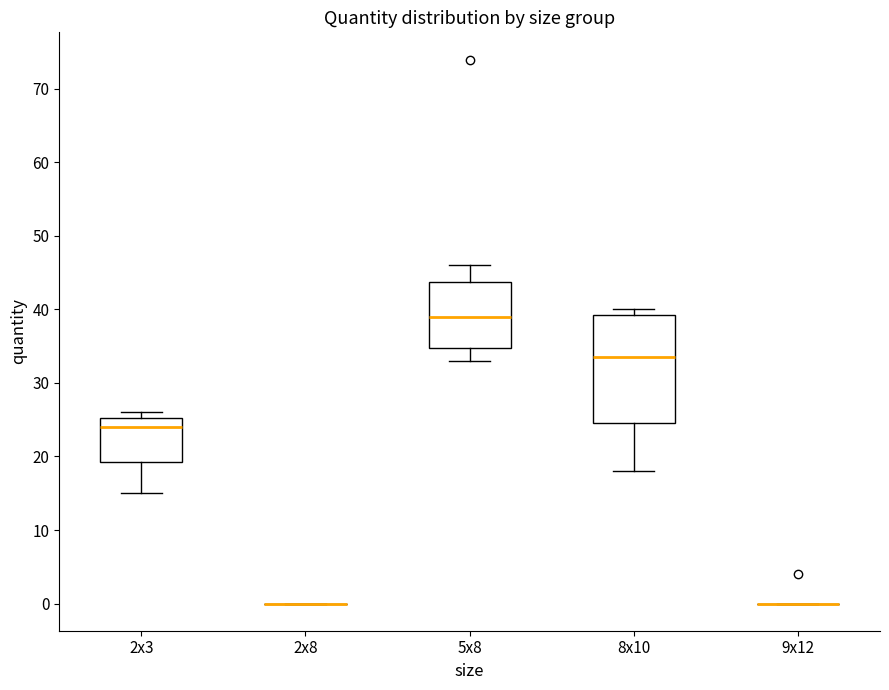

Where is the upper edge of the box for 2x3 on the y-axis? The values are not printed on the chart, so give them approximately, as read against the axis.

25